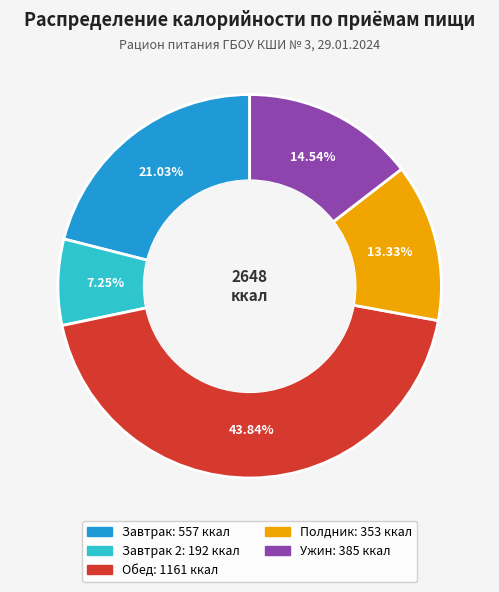

Is there a majority slice in this chart?

No